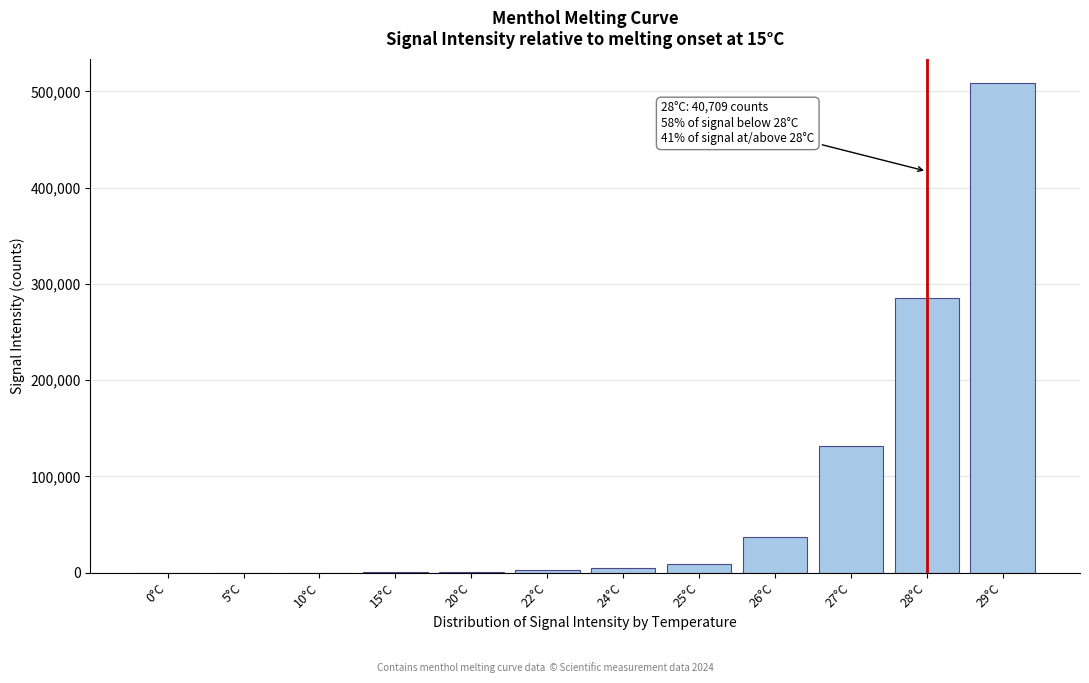

The value at 10°C is -169488.2. True or false?

False